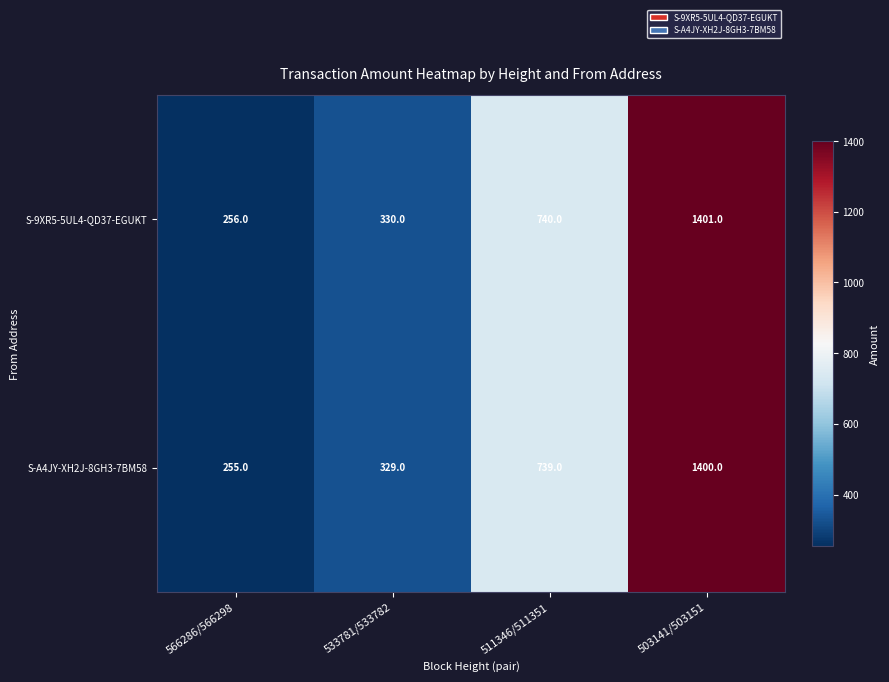

The value of S-A4JY-XH2J-8GH3-7BM58 at 503141/503151 is 1400. True or false?

True